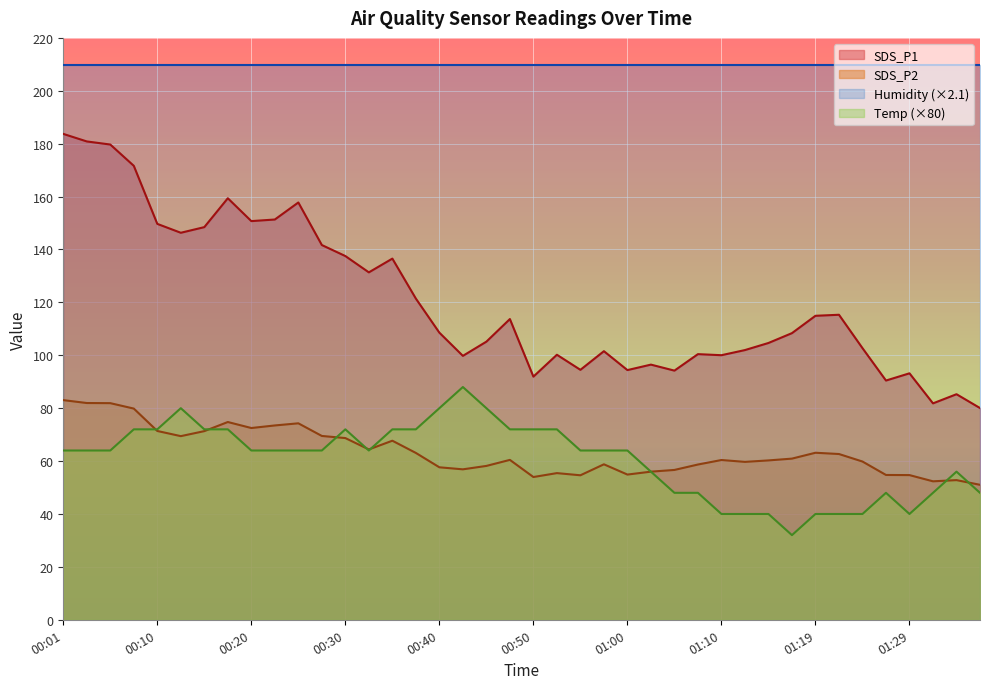

Which label corresponds to the smallest value in the chart?

01:17